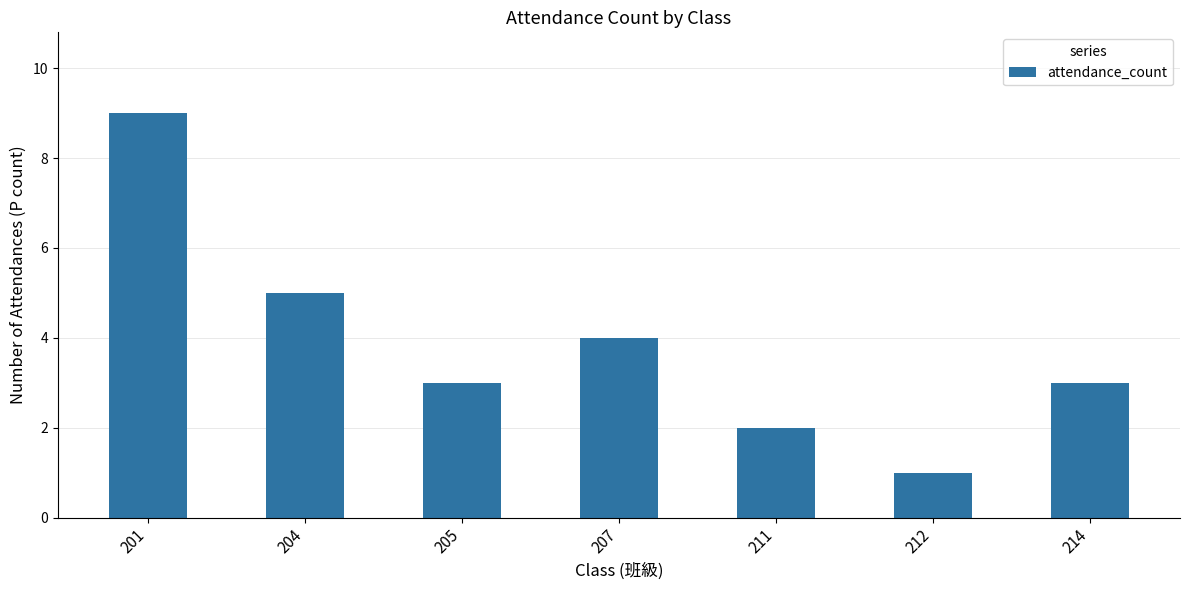

Reading left to right, what are all the values shown in this chart?

9	5	3	4	2	1	3